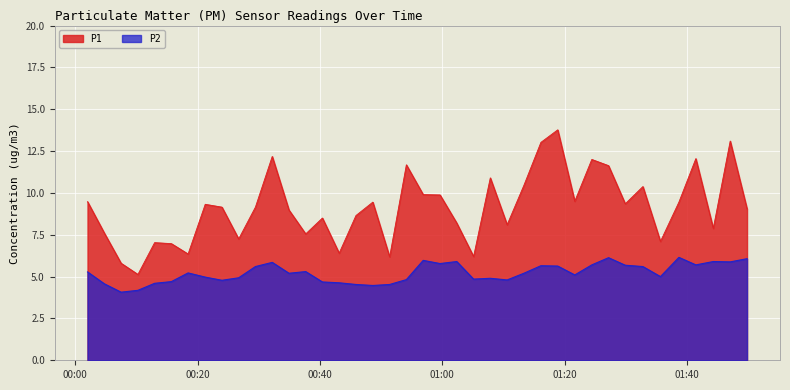

Which series has the largest range (max minus min)?

P1